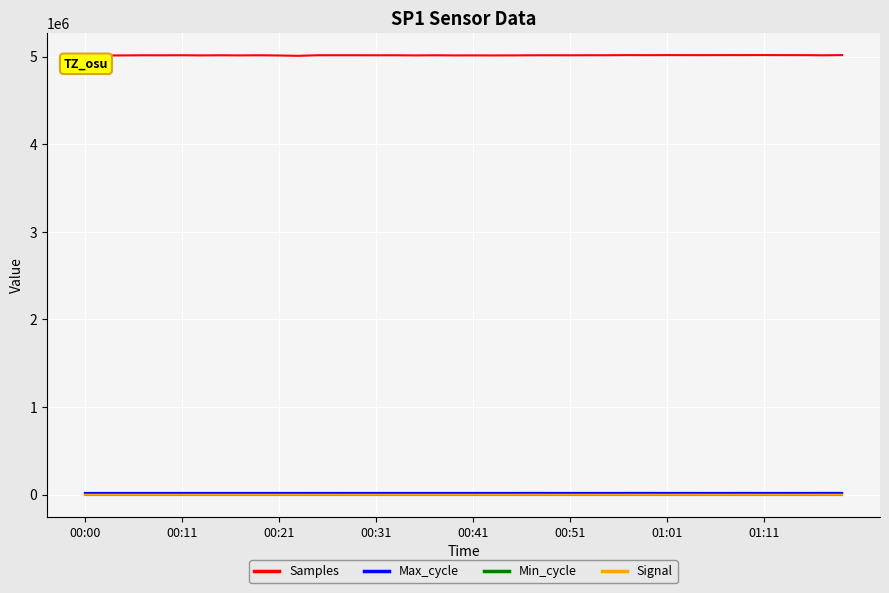

How many lines are shown in the chart?

4